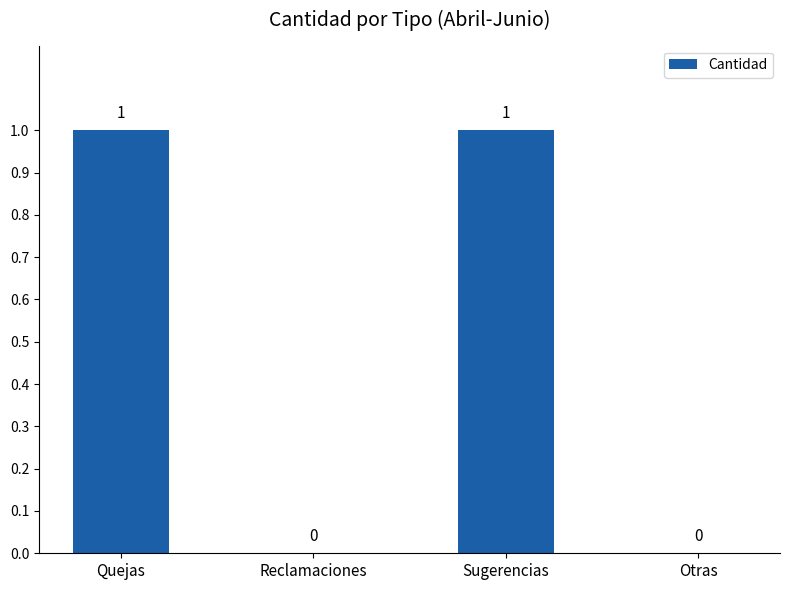

Which has a higher value, Otras or Sugerencias?

Sugerencias